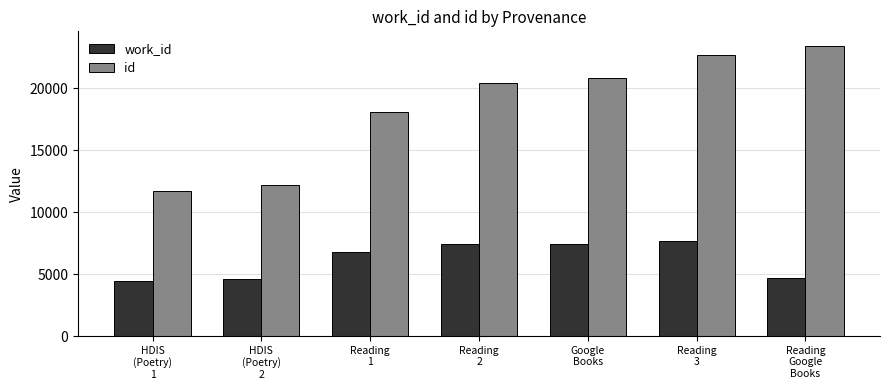

List the series in order of their peak value, lowest first.

work_id, id